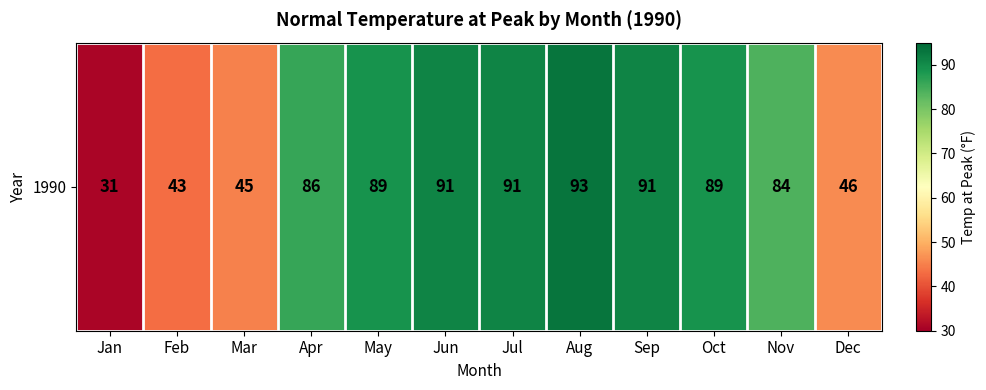

Reading left to right, list all the values displayed in this chart.

Jan=31	Feb=43	Mar=45	Apr=86	May=89	Jun=91	Jul=91	Aug=93	Sep=91	Oct=89	Nov=84	Dec=46